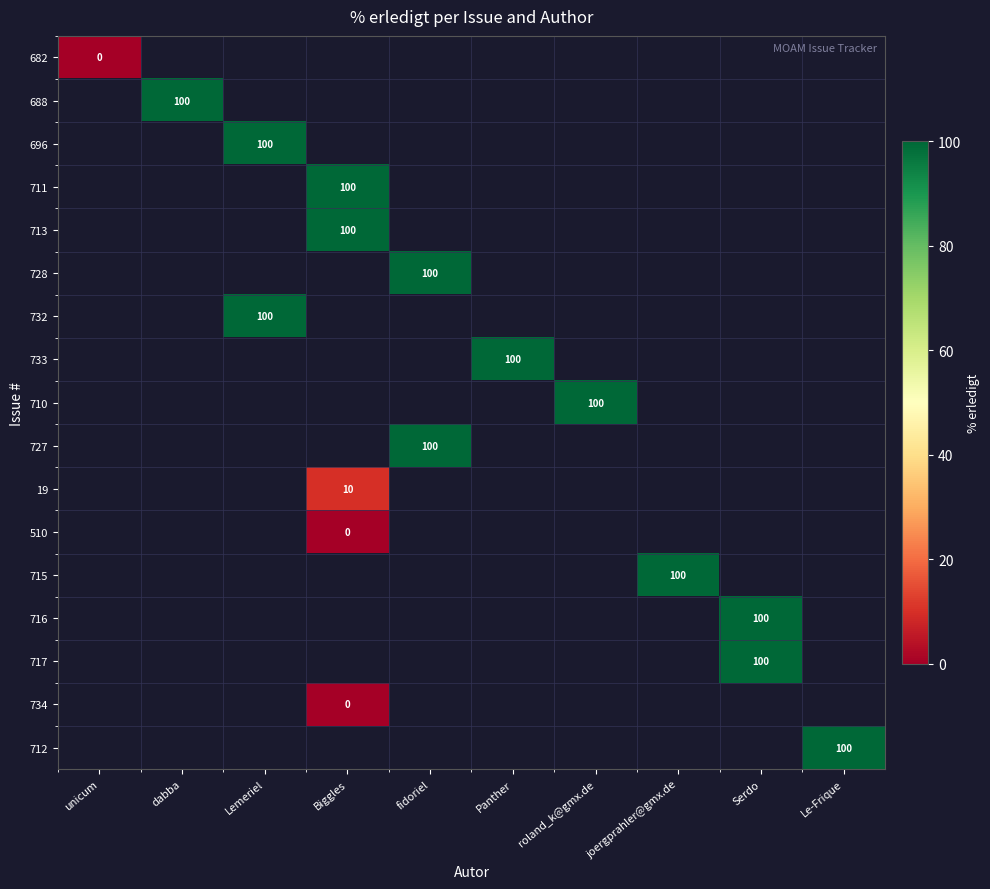

At how many categories does at least one series exceed 49?

9